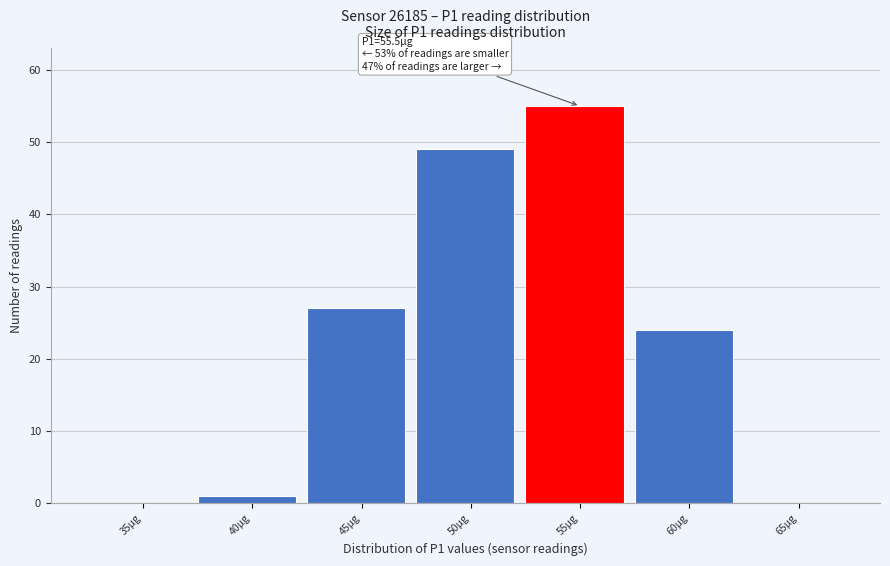

Reading left to right, what are all the values shown in this chart?

35µg=0	40µg=1	45µg=27	50µg=49	55µg=55	60µg=24	65µg=0